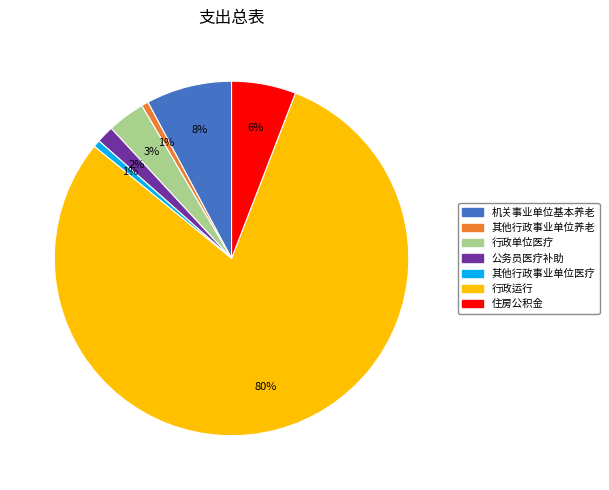

Count the number of slices in the pie.

7